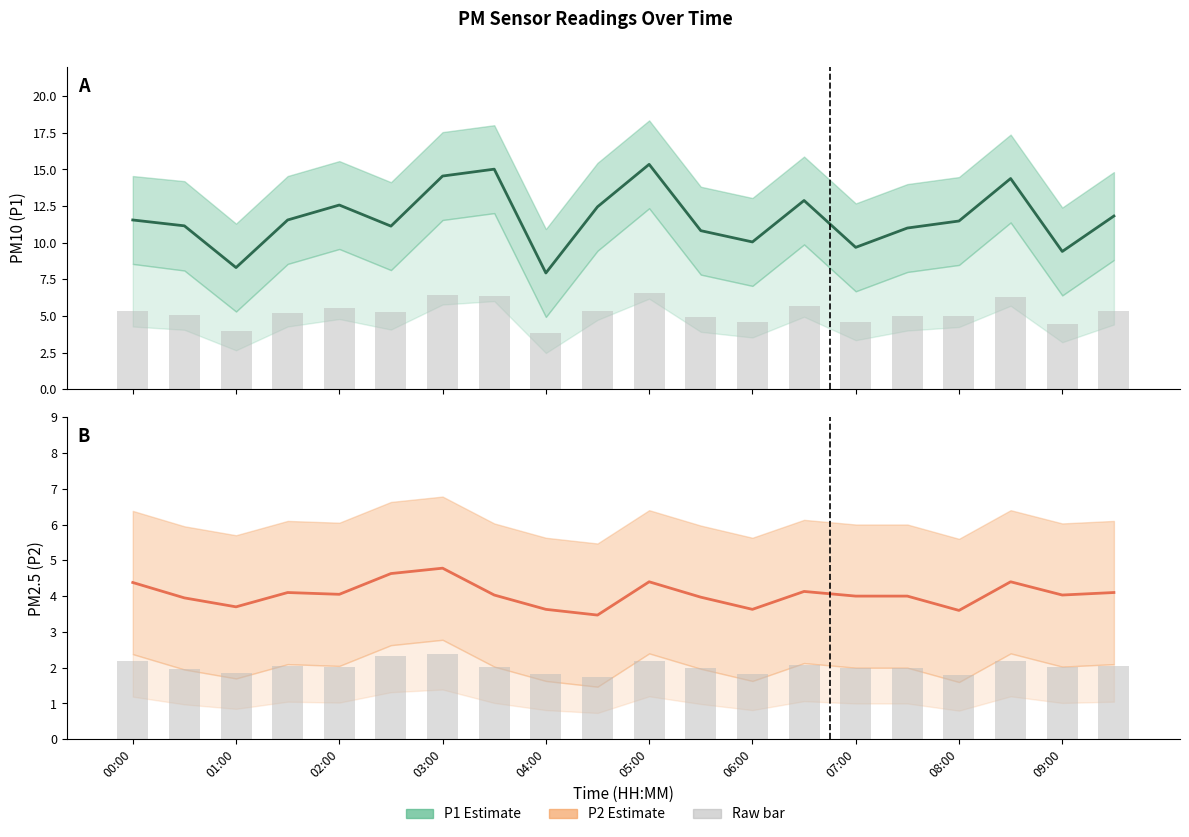

What is the sum of the P1 bar values at 10 and 15?

11.6